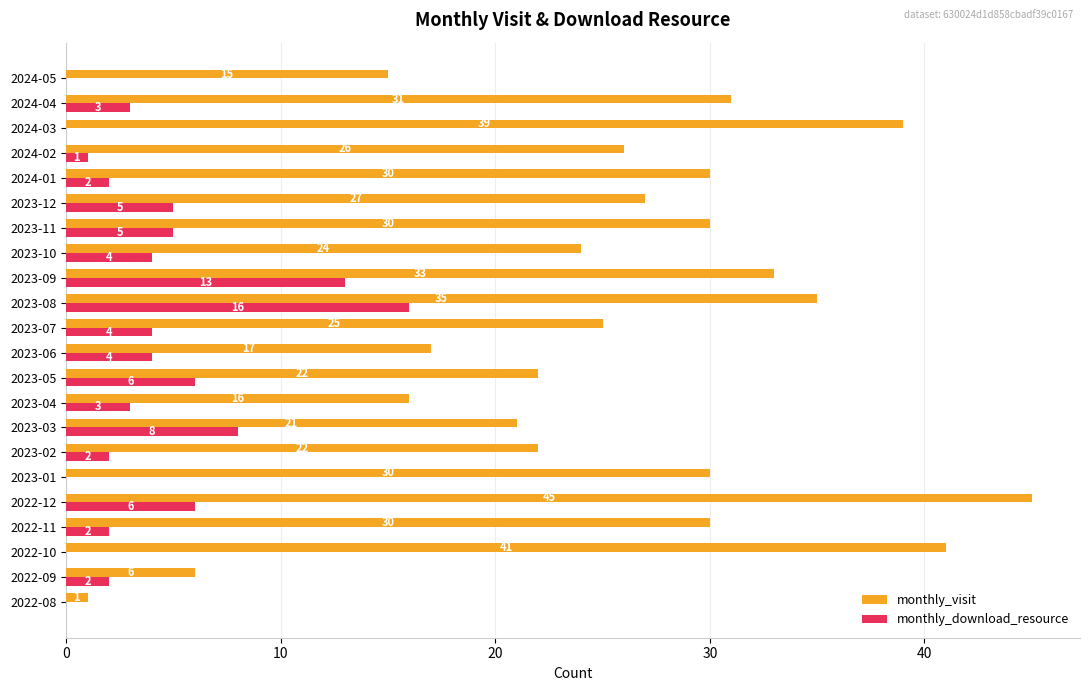

What is the average value of the monthly_visit series?

26